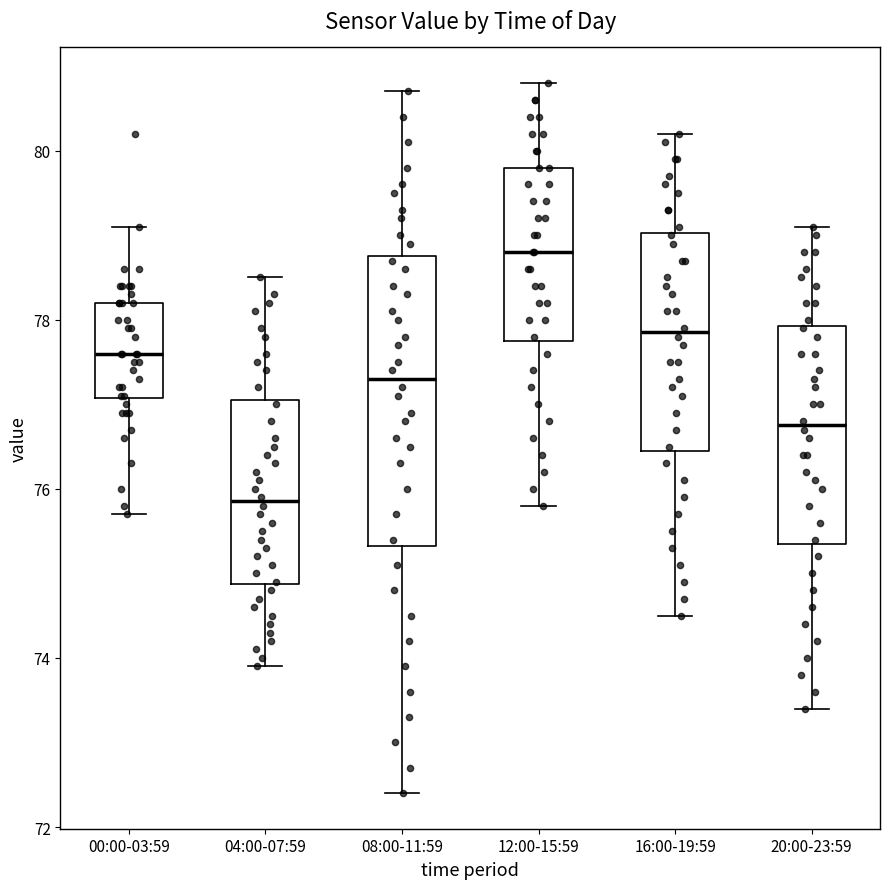

Reading left to right, read every box against the y-axis: the position of its median line, the range the box covers, and the ends of its whiskers. The values are not printed on the chart, so give them approximately, as read against the axis.

00:00-03:59: median 77.6, box 77.0 to 78.2, whiskers 75.8 to 79.2
04:00-07:59: median 75.8, box 74.8 to 77.0, whiskers 74.0 to 78.6
08:00-11:59: median 77.4, box 75.4 to 78.8, whiskers 72.4 to 80.8
12:00-15:59: median 78.8, box 77.8 to 79.8, whiskers 75.8 to 80.8
16:00-19:59: median 77.8, box 76.4 to 79.0, whiskers 74.6 to 80.2
20:00-23:59: median 76.8, box 75.4 to 78.0, whiskers 73.4 to 79.2